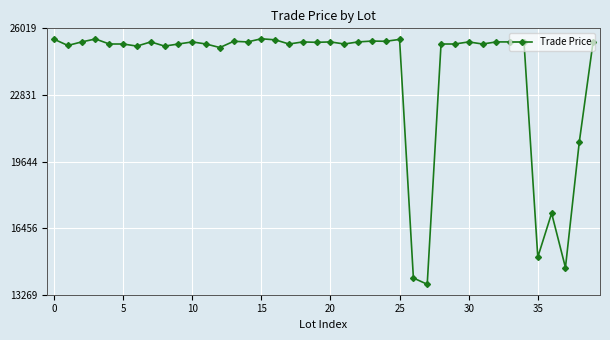

Is this an area chart (filled region under the line)?

No